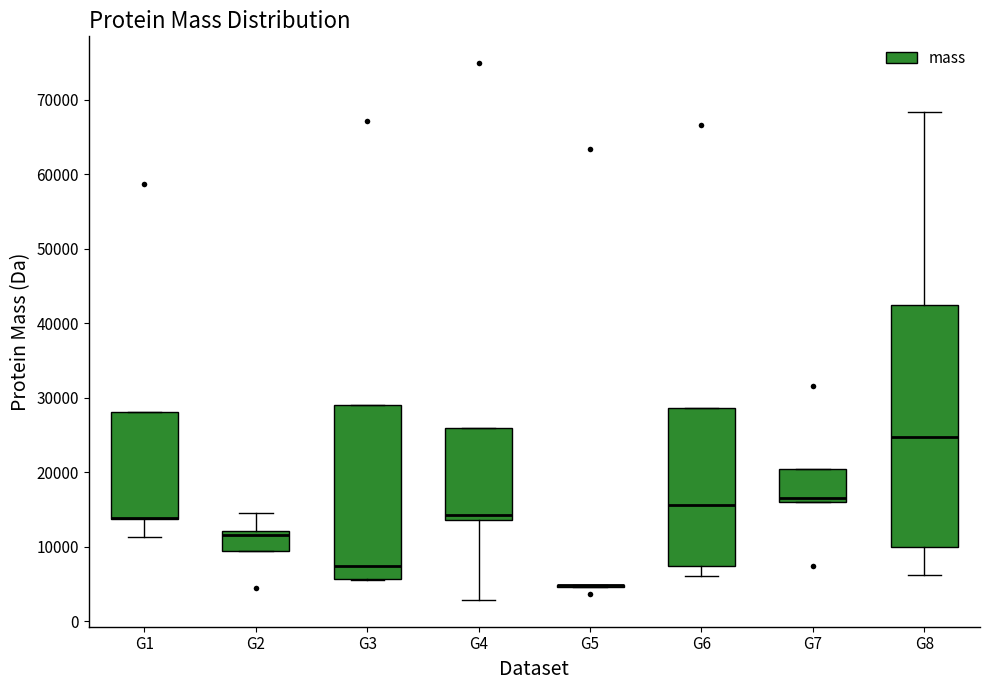

Reading left to right, read every box against the y-axis: the position of its median line, the range the box covers, and the ends of its whiskers. The values are not printed on the chart, so give them approximately, as read against the axis.

G1: median 14000 (drawn on the box's lower edge), box 14000 to 28000, whiskers 11000 to 28000
G2: median 12000 (just below the box's upper edge), box 9000 to 12000, whiskers 9000 to 14000
G3: median 7000, box 6000 to 29000, whiskers 6000 to 29000
G4: median 14000 (just above the box's lower edge), box 14000 to 26000, whiskers 3000 to 26000
G5: box collapsed to a line at 5000, whiskers 5000 to 5000
G6: median 16000, box 7000 to 29000, whiskers 6000 to 29000
G7: median 16000 (just above the box's lower edge), box 16000 to 20000, whiskers 16000 to 20000
G8: median 25000, box 10000 to 43000, whiskers 6000 to 68000